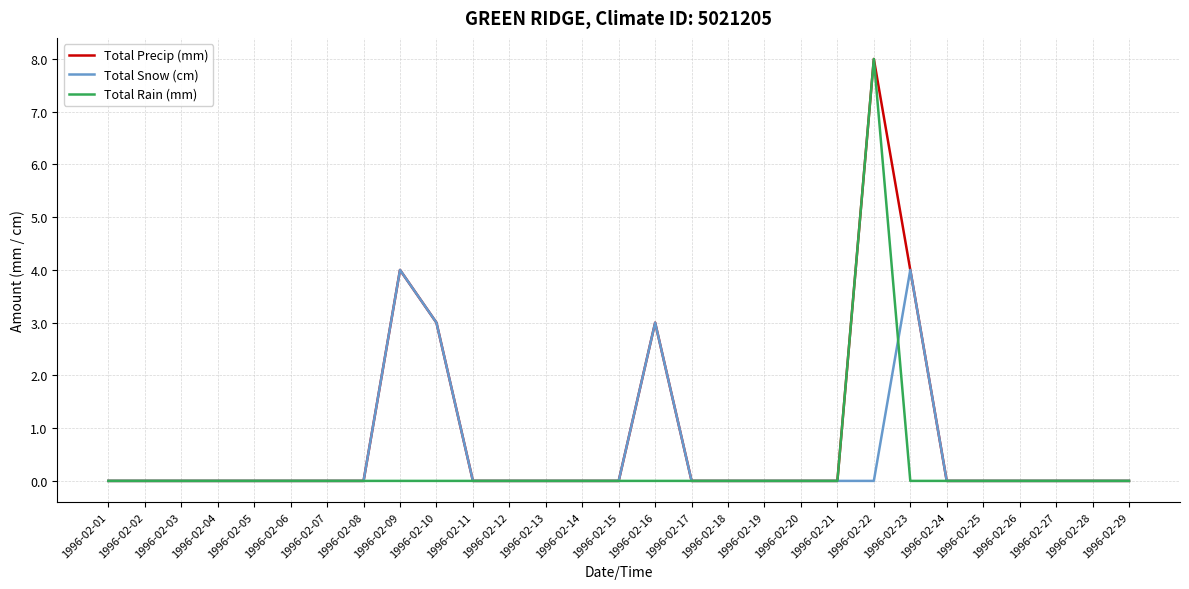

List the series in order of their overall mean, highest first.

Total Precip (mm), Total Snow (cm), Total Rain (mm)